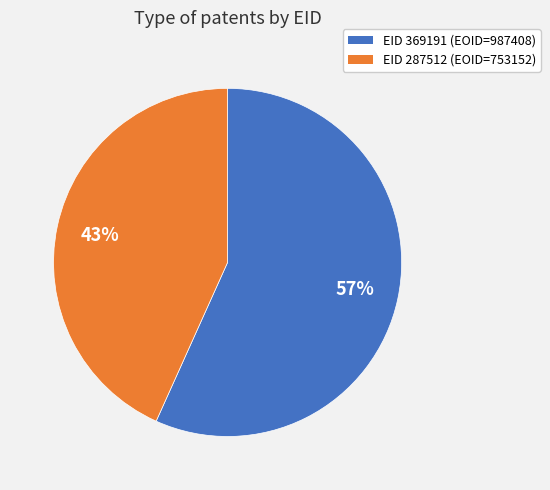

Which slice is the smallest?

EID 287512 (EOID=753152)